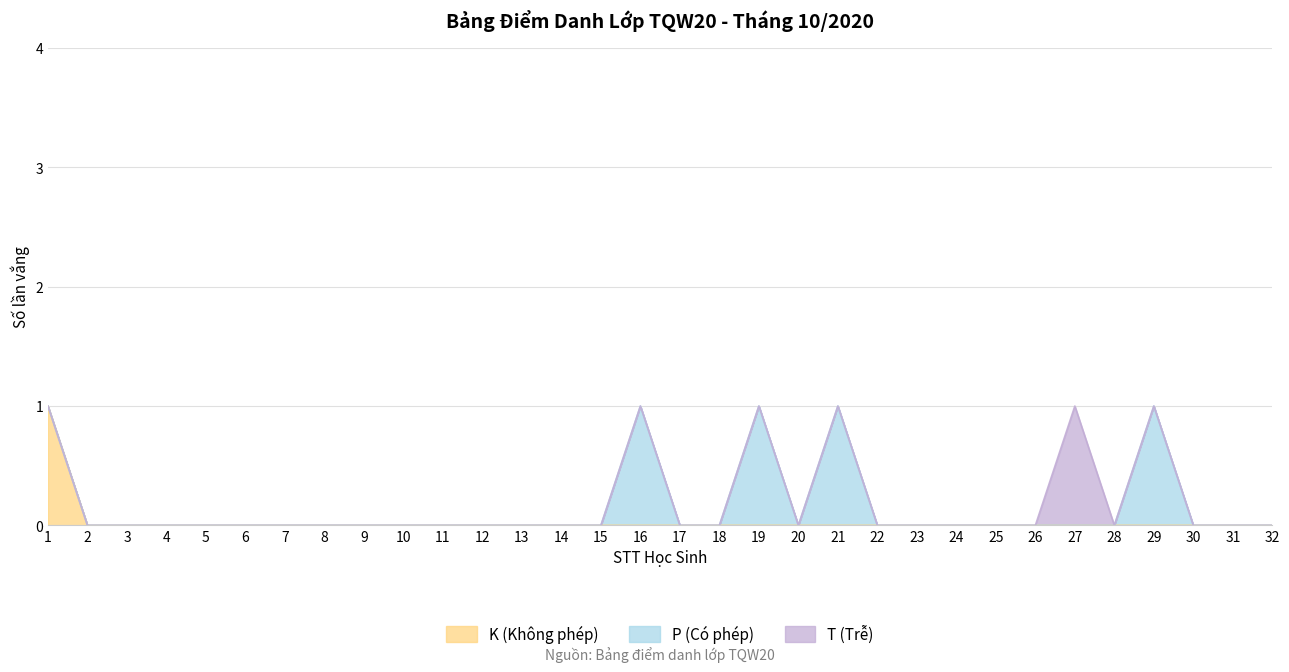

At which category is the sum across all series the highest?

1